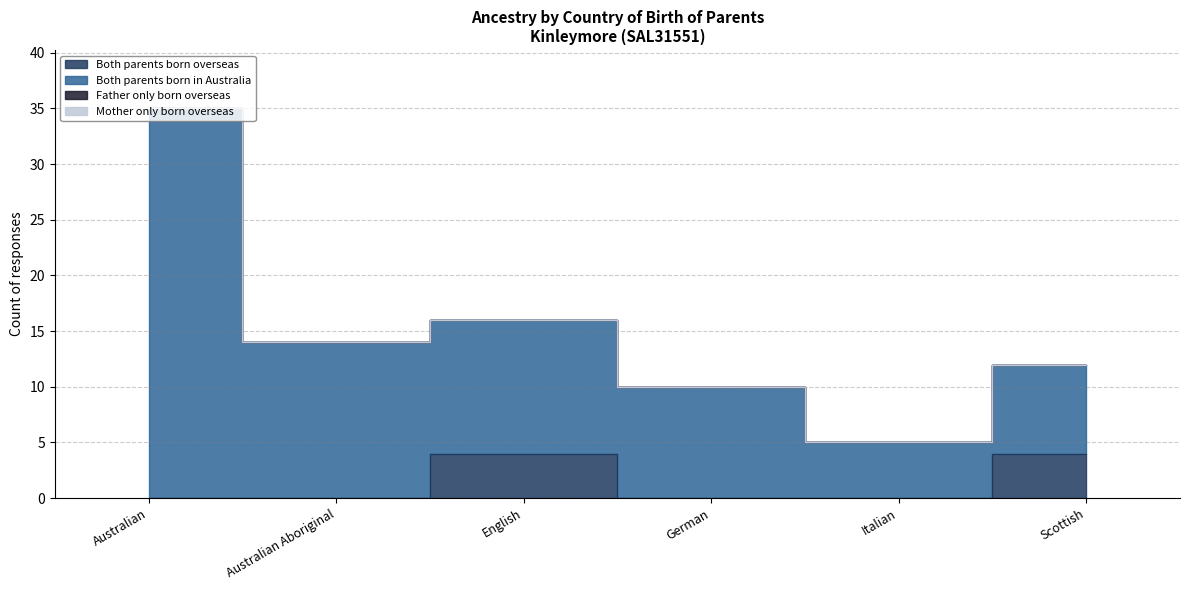

Reading left to right, list all the values displayed in this chart.

Both parents born overseas: 0	0	4	0	0	4
Both parents born in Australia: 35	14	16	10	5	12